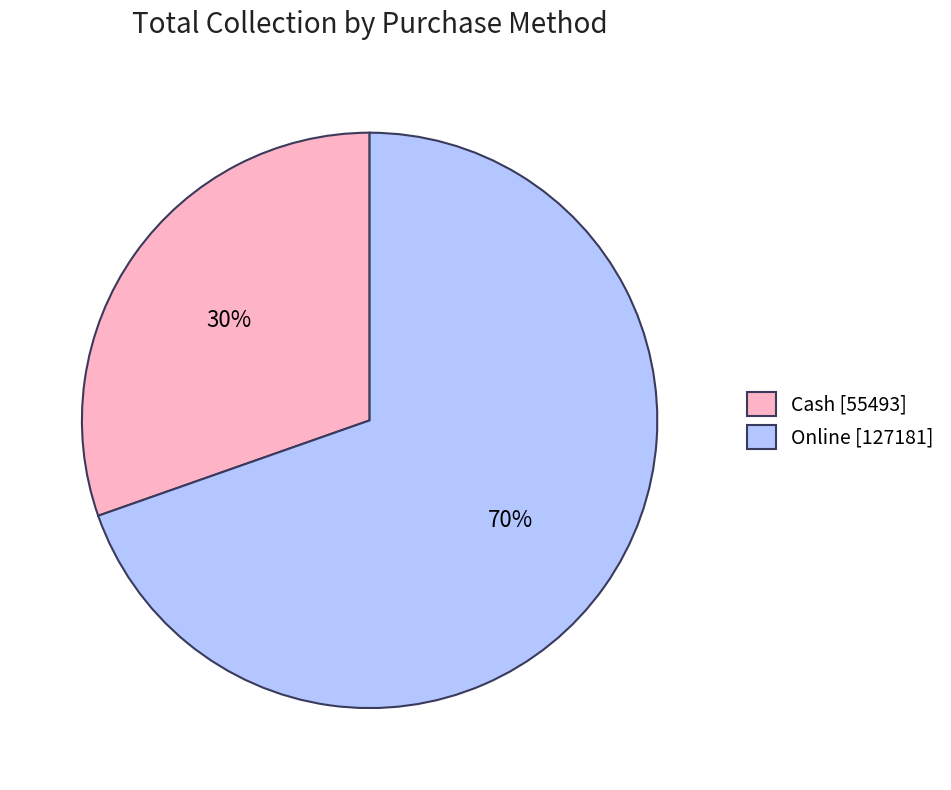

To the nearest percent, what is the combined percentage of Online [127181] and Cash [55493]?

100%